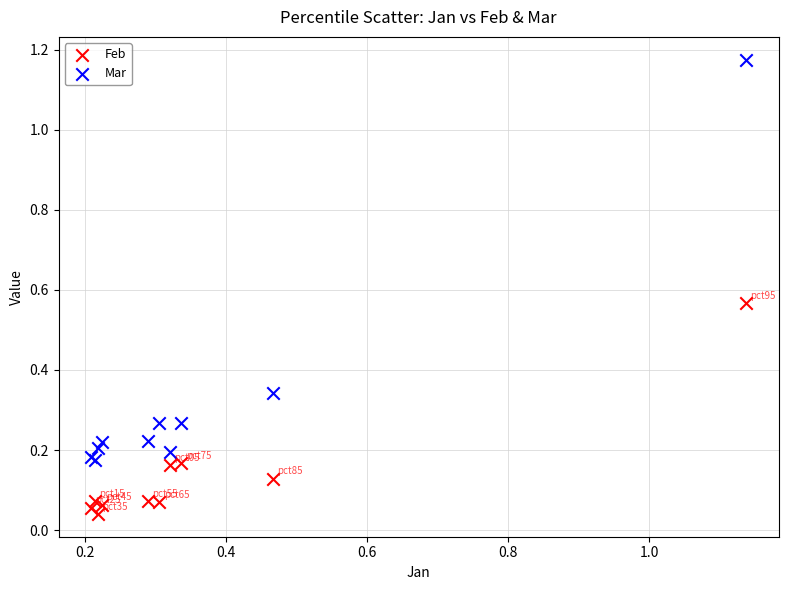

Which series contains the lowest Y value?

Feb